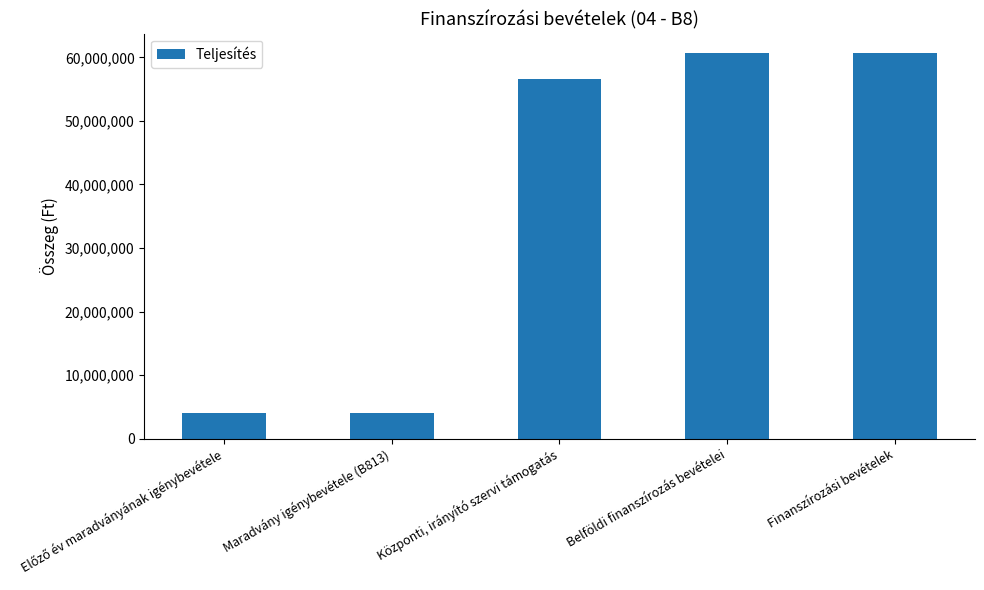

How many bars are there in total?

5